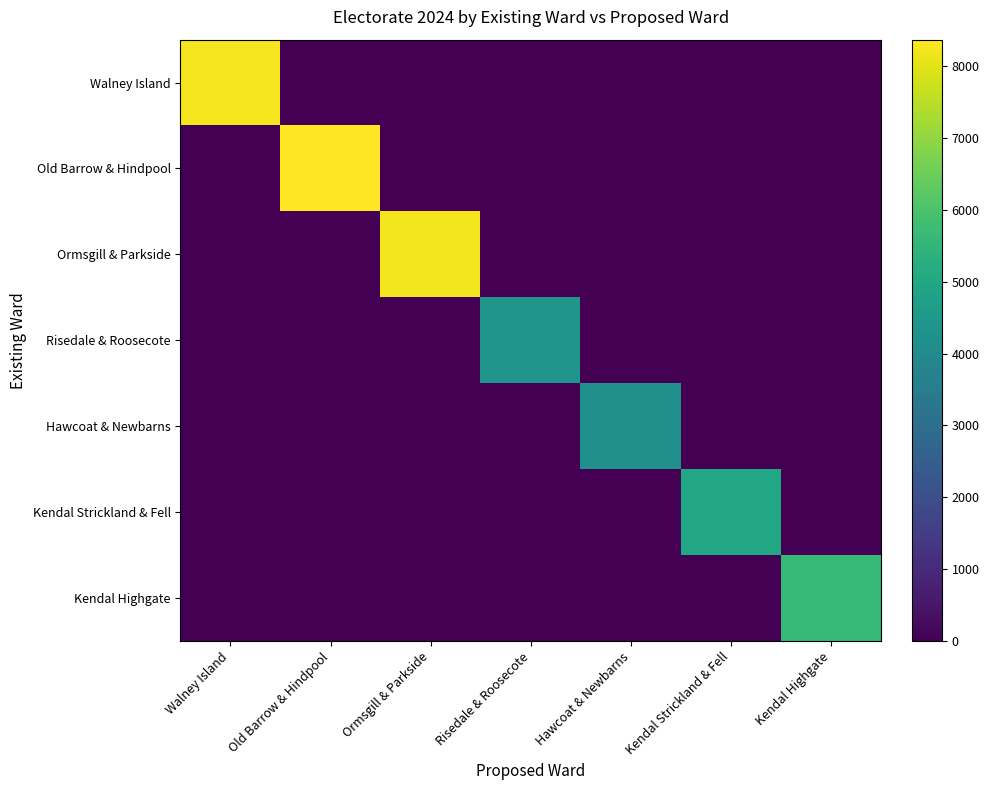

Between Hawcoat & Newbarns and Kendal Strickland & Fell, which series saw the biggest shift?

Kendal Strickland & Fell